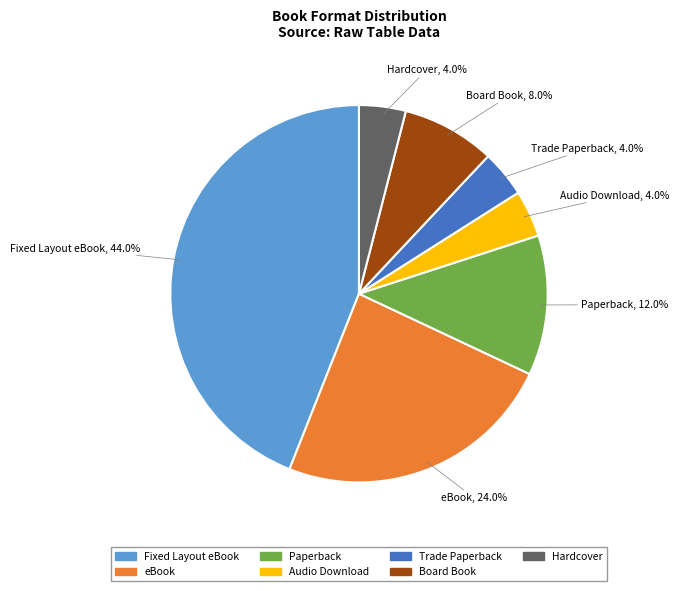

How many slices are in this pie chart?

7